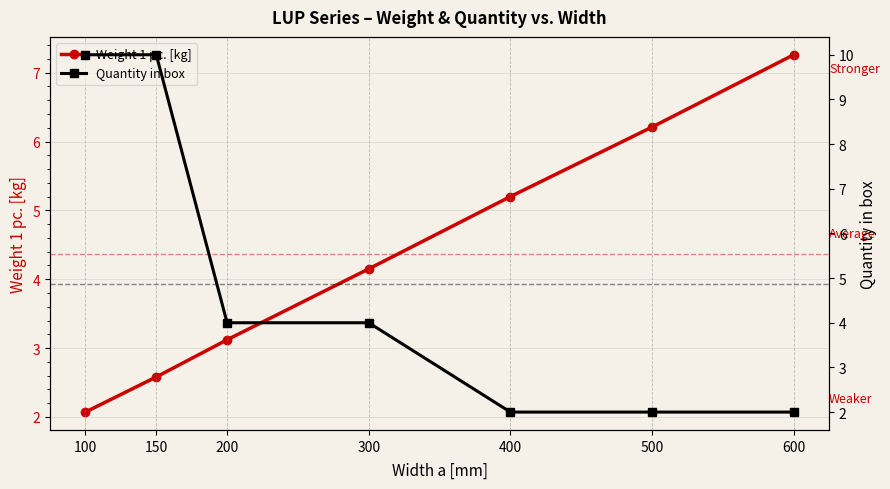

True or false: Weight 1 pc. [kg] has a value of 3.1 at 400.

False